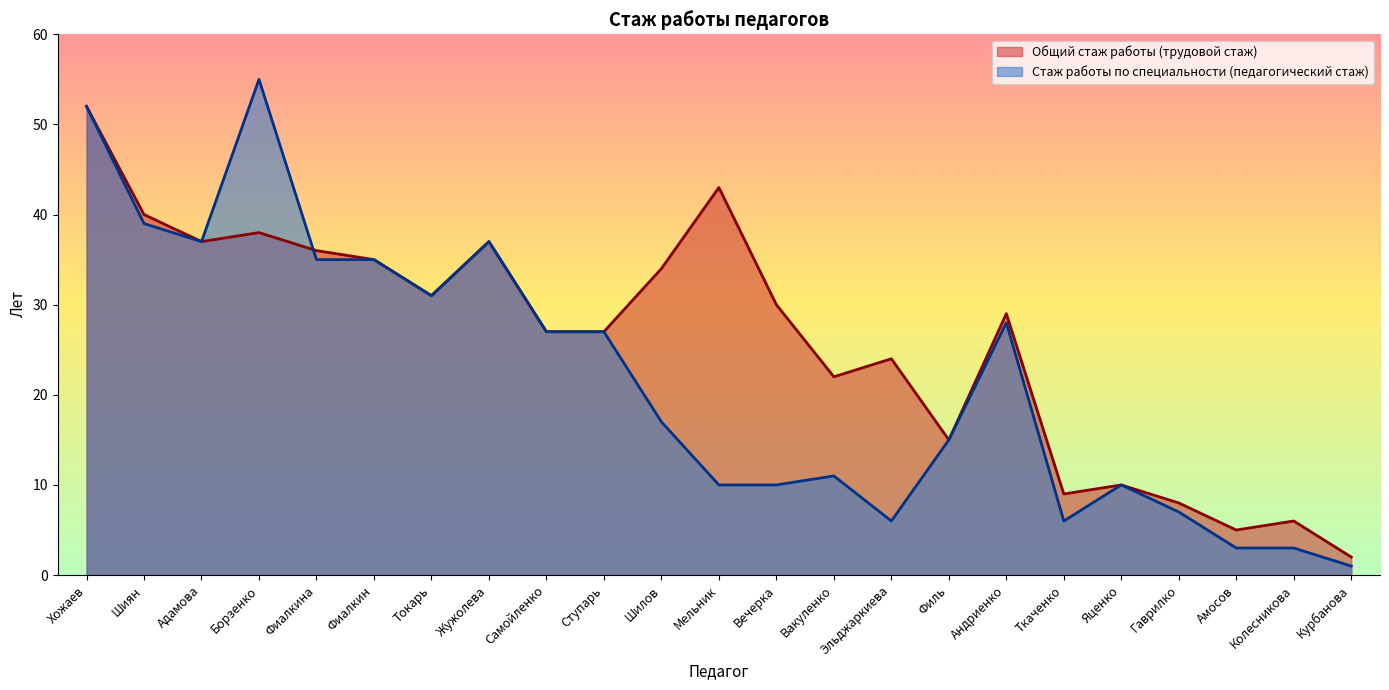

Is the value of Общий стаж работы (трудовой стаж) at Андриенко greater than the value of Стаж работы по специальности (педагогический стаж) at Хожаев?

No